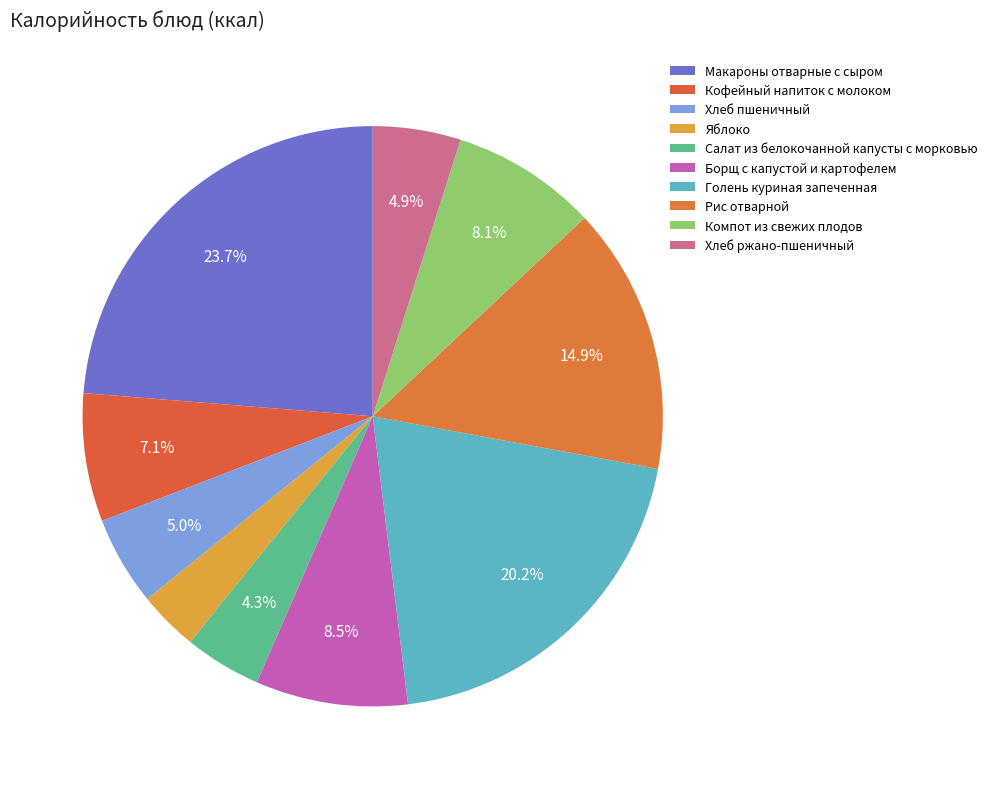

To the nearest percent, what percentage of the pie is Кофейный напиток с молоком?

7%